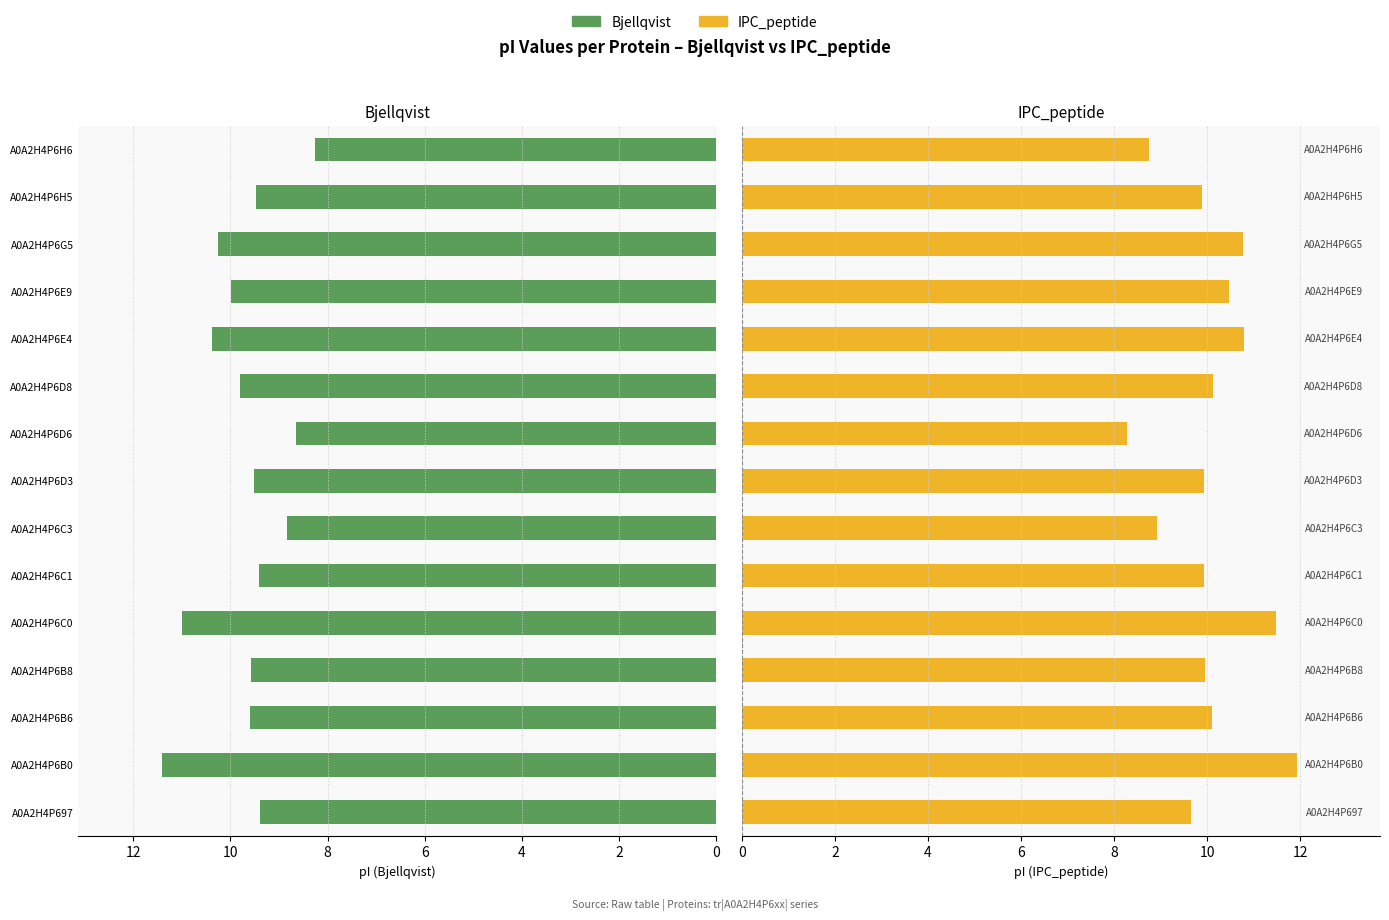

Is it true that IPC_peptide equals 9.9 at A0A2H4P6D3?

True